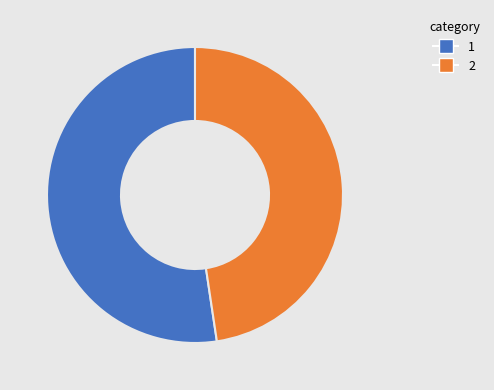

Does any single category account for the majority?

Yes